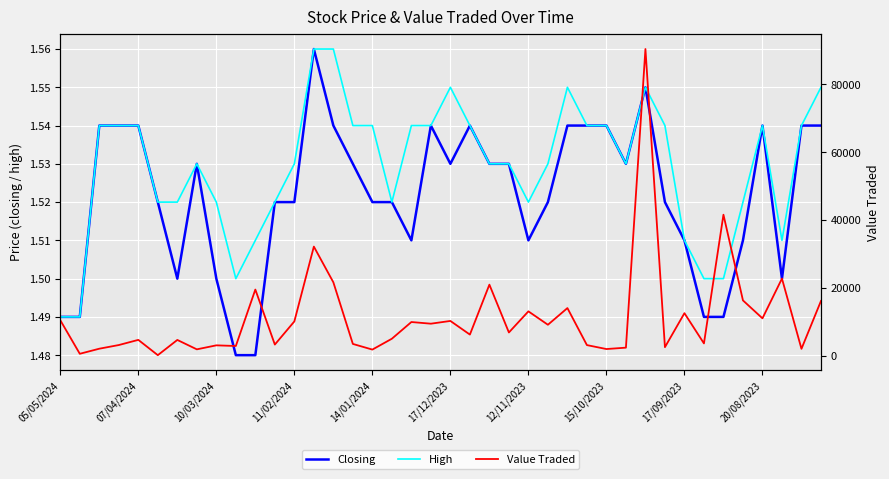

The value of High at 34 is 0.7. True or false?

False